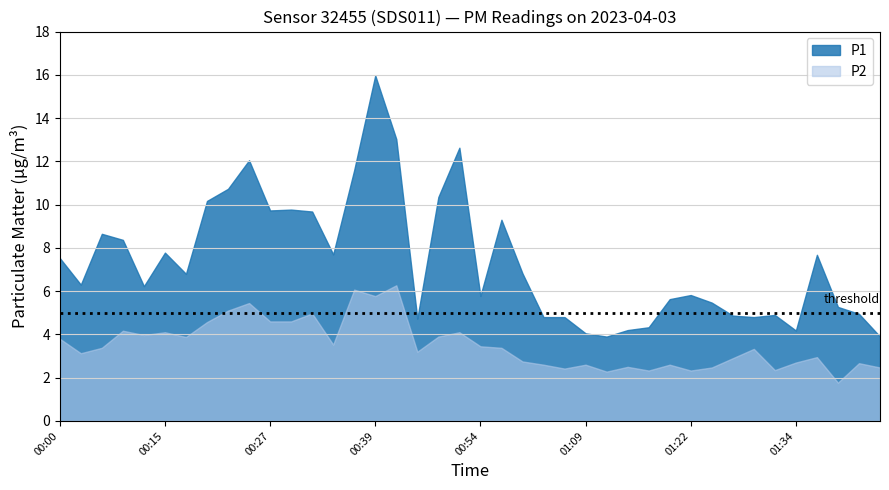

How many values in the P1 series are below 6?

18